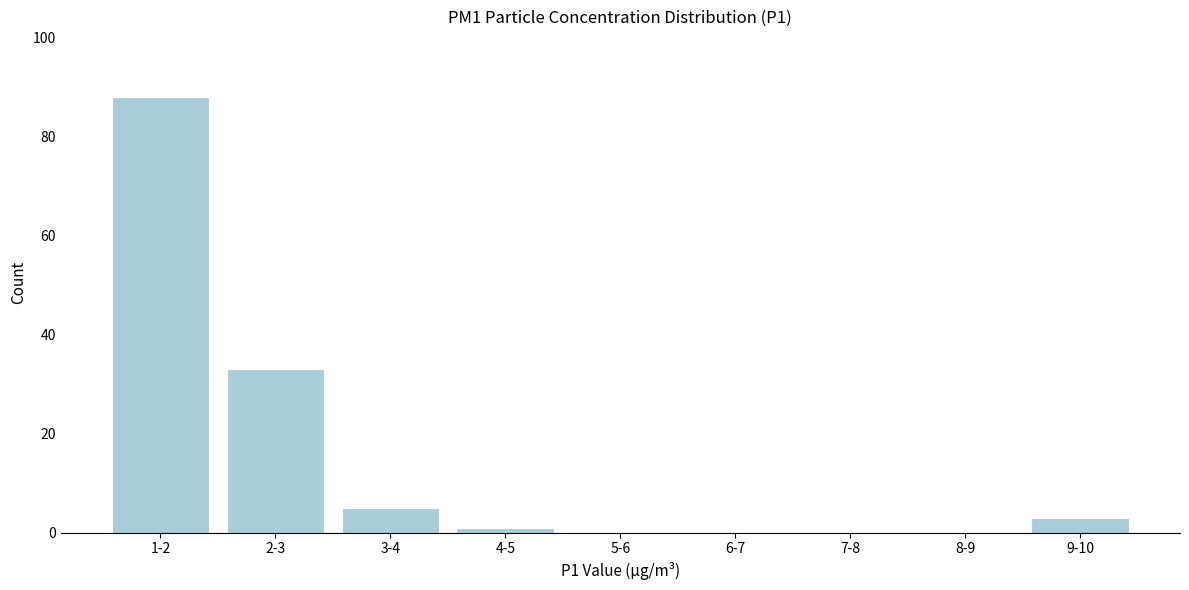

Reading left to right, extract all data points from this chart.

1-2=88	2-3=33	3-4=5	4-5=1	5-6=0	6-7=0	7-8=0	8-9=0	9-10=3